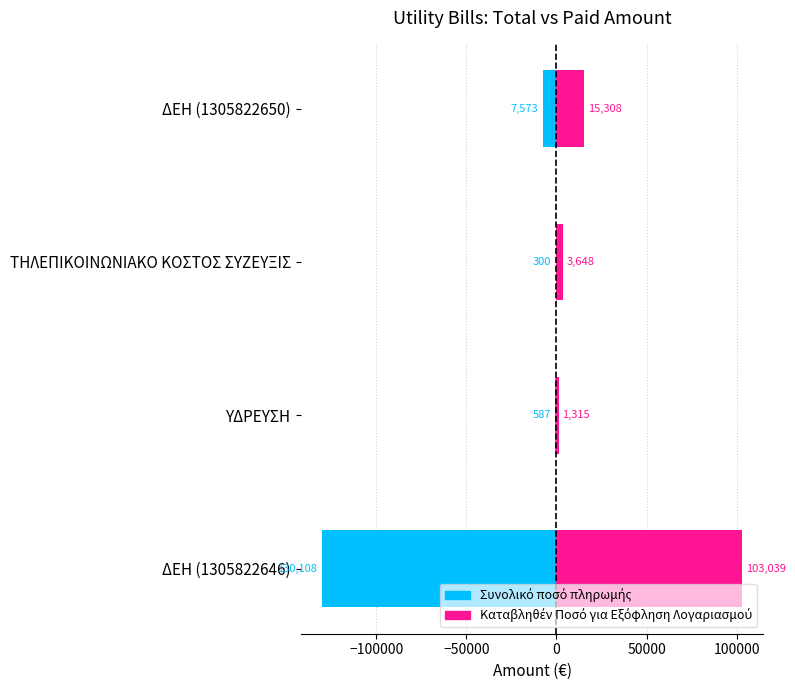

Which series has the largest range (max minus min)?

Συνολικό ποσό πληρωμής